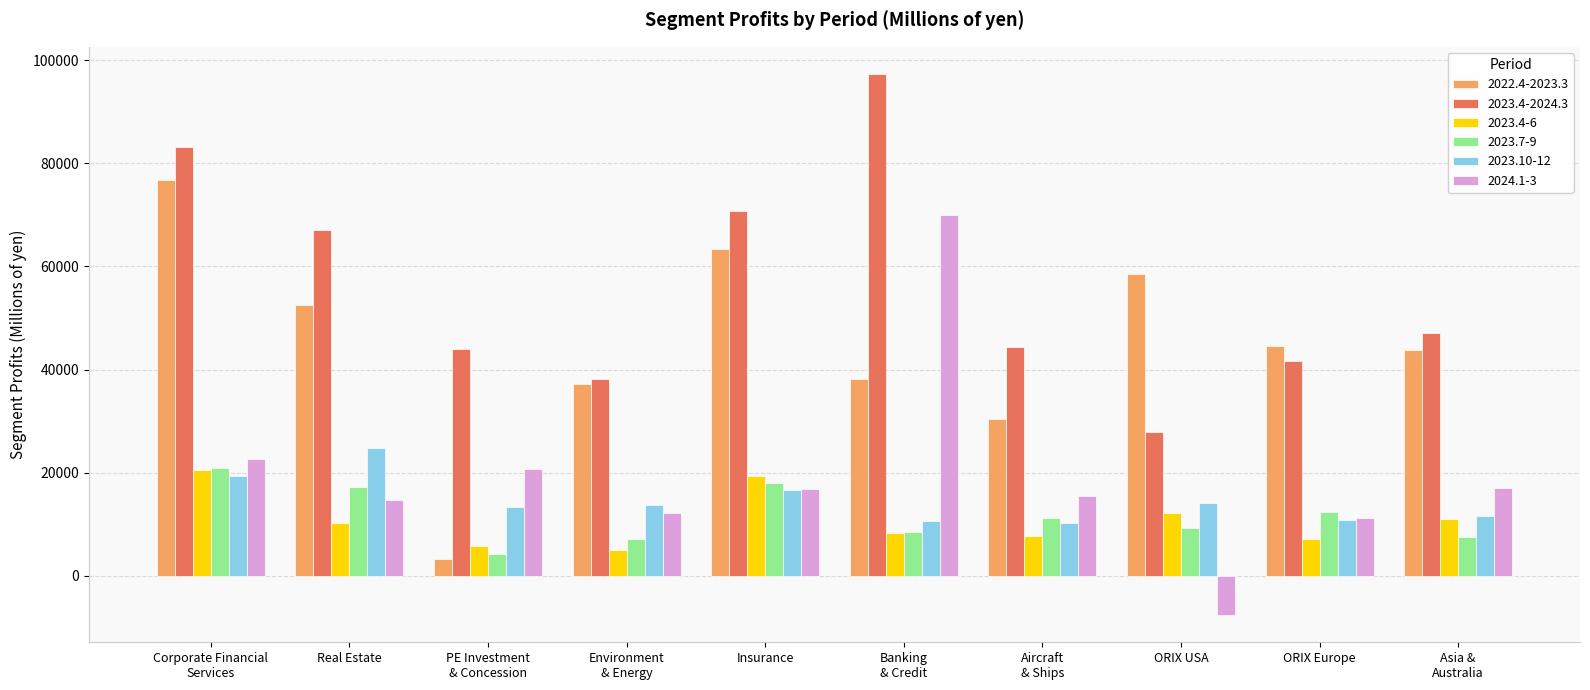

At how many categories does at least one series exceed 7617?

10